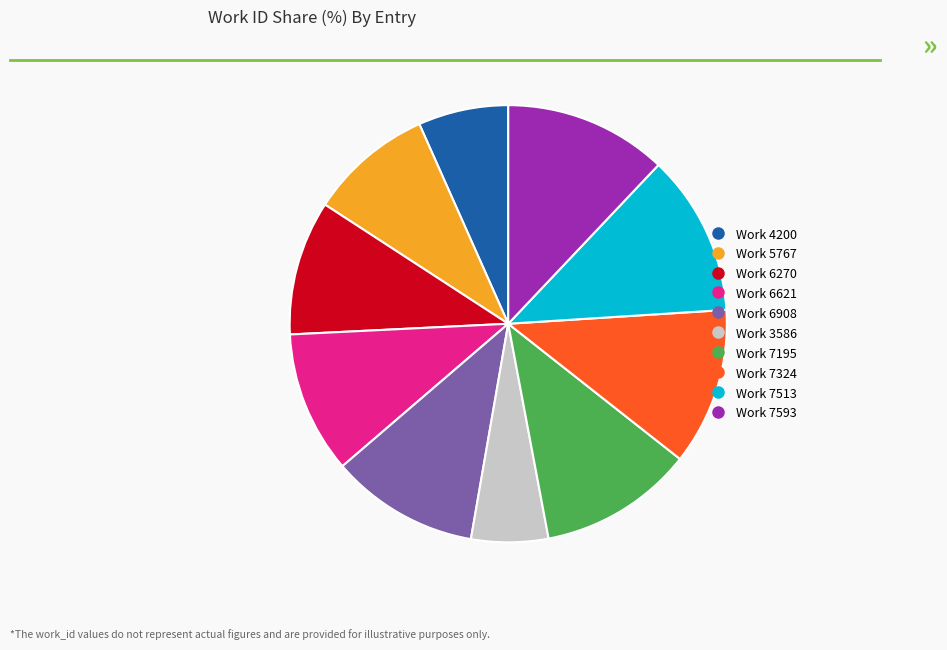

Combined, do Work 6621 and Work 4200 account for over 50%?

No